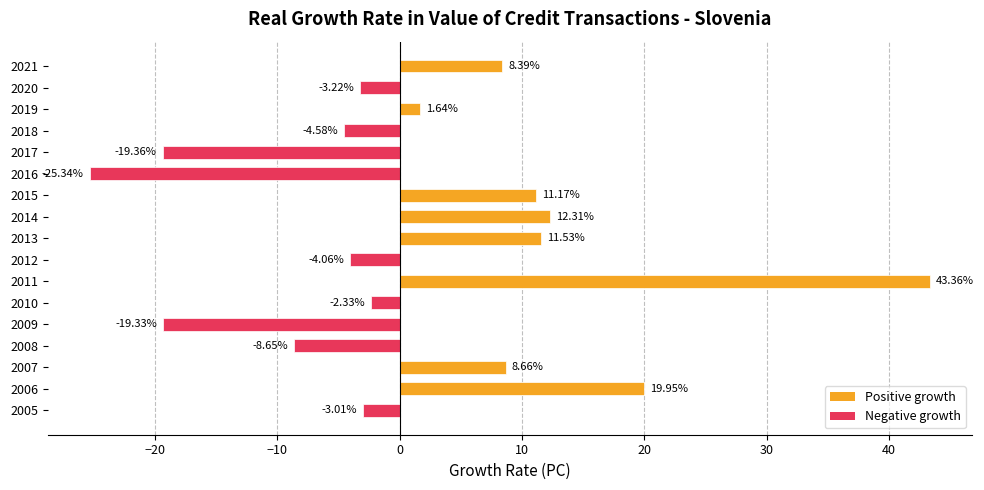

What is the difference between the second highest and minimum values?

45.3